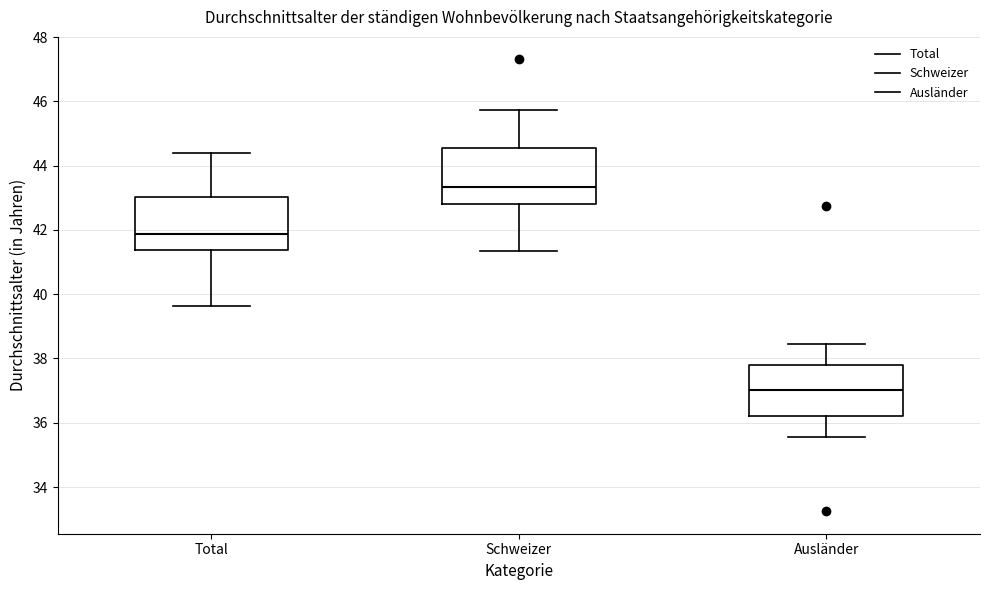

Where is the upper edge of the box for Schweizer on the y-axis? The values are not printed on the chart, so give them approximately, as read against the axis.

44.6